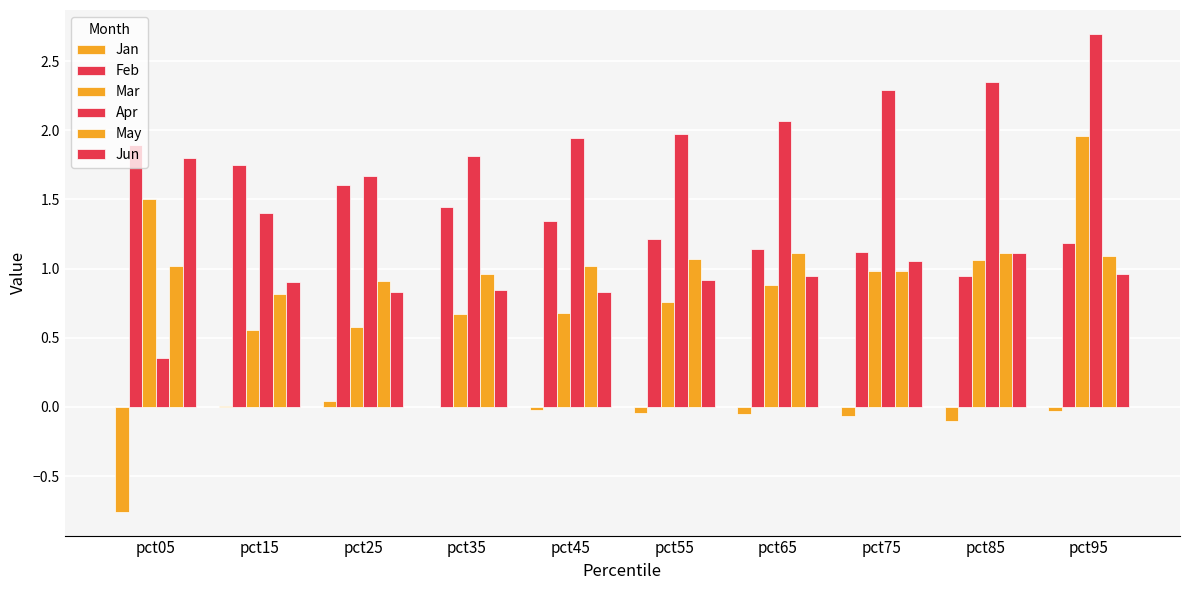

Between pct05 and pct45, which series saw the biggest shift?

Apr